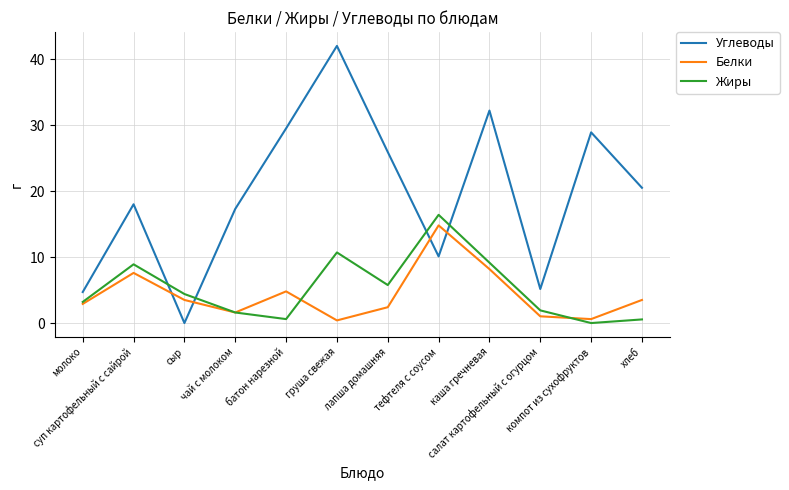

Which series has the largest range (max minus min)?

Углеводы